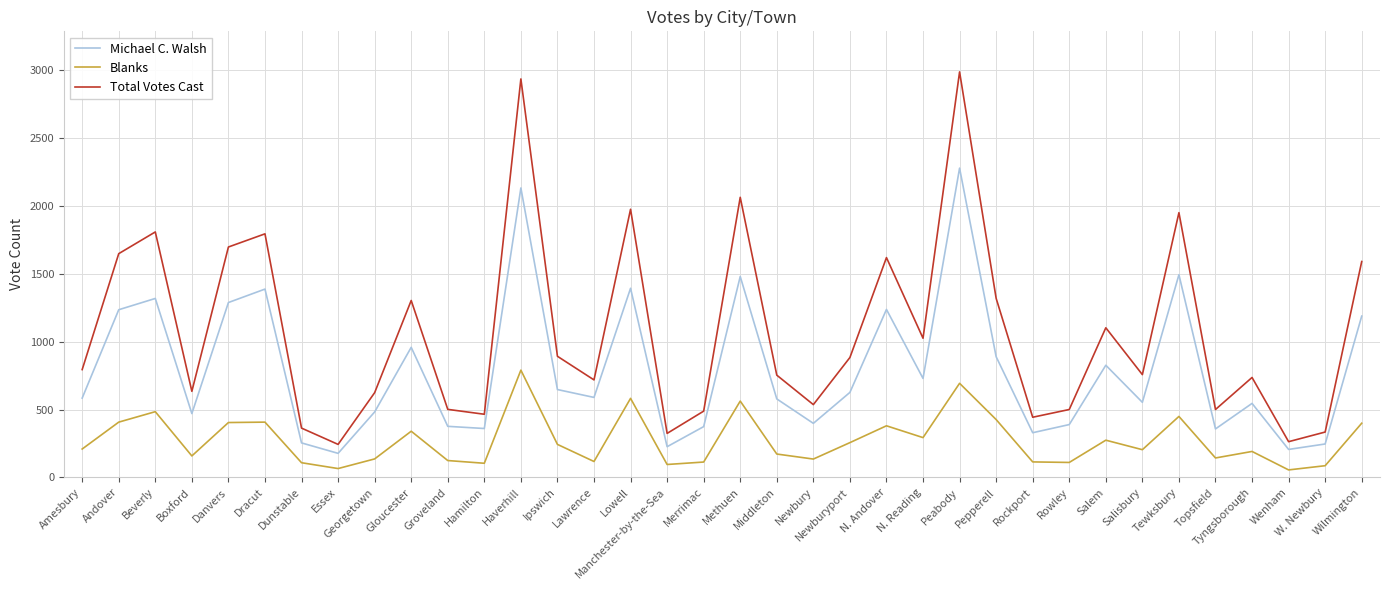

Rank the series by their average value, from lowest to highest.

Blanks, Michael C. Walsh, Total Votes Cast